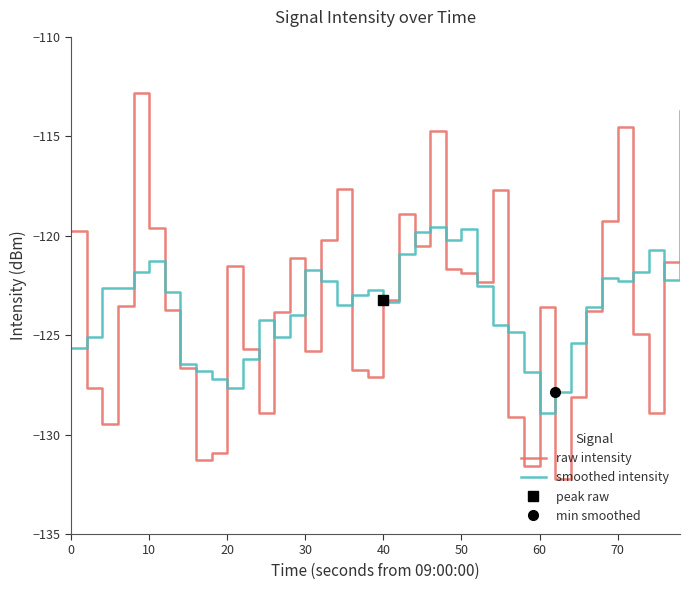

What is the sum of all smoothed intensity values?

-4941.1